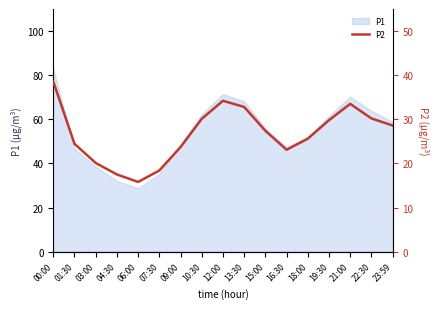

True or false: the data shows 23.7 at 09:00.

True